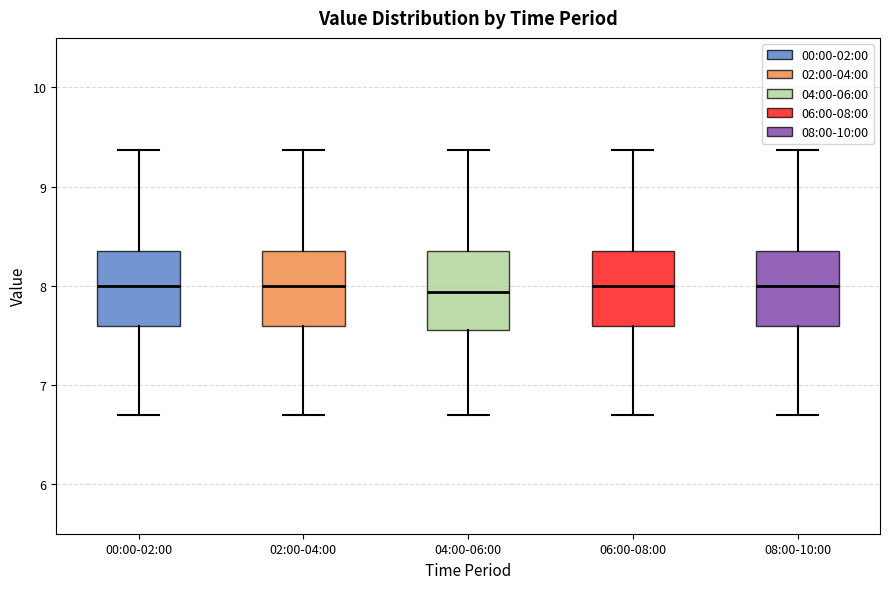

Reading left to right, transcribe this box plot: for each box, give where its median line is, the range the box spans, and where its two whiskers end, as read against the y-axis. The values are not printed on the chart, so give them approximately, as read against the axis.

00:00-02:00: median 8.0, box 7.6 to 8.4, whiskers 6.7 to 9.4
02:00-04:00: median 8.0, box 7.6 to 8.4, whiskers 6.7 to 9.4
04:00-06:00: median 7.9, box 7.6 to 8.4, whiskers 6.7 to 9.4
06:00-08:00: median 8.0, box 7.6 to 8.4, whiskers 6.7 to 9.4
08:00-10:00: median 8.0, box 7.6 to 8.4, whiskers 6.7 to 9.4